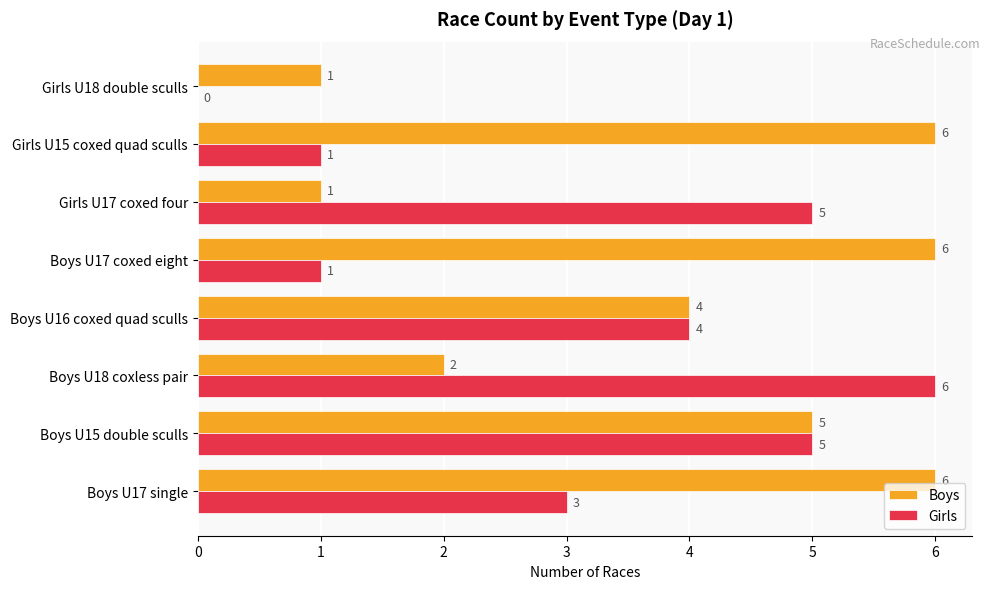

True or false: Boys has a value of 1 at Girls U17 coxed four.

True